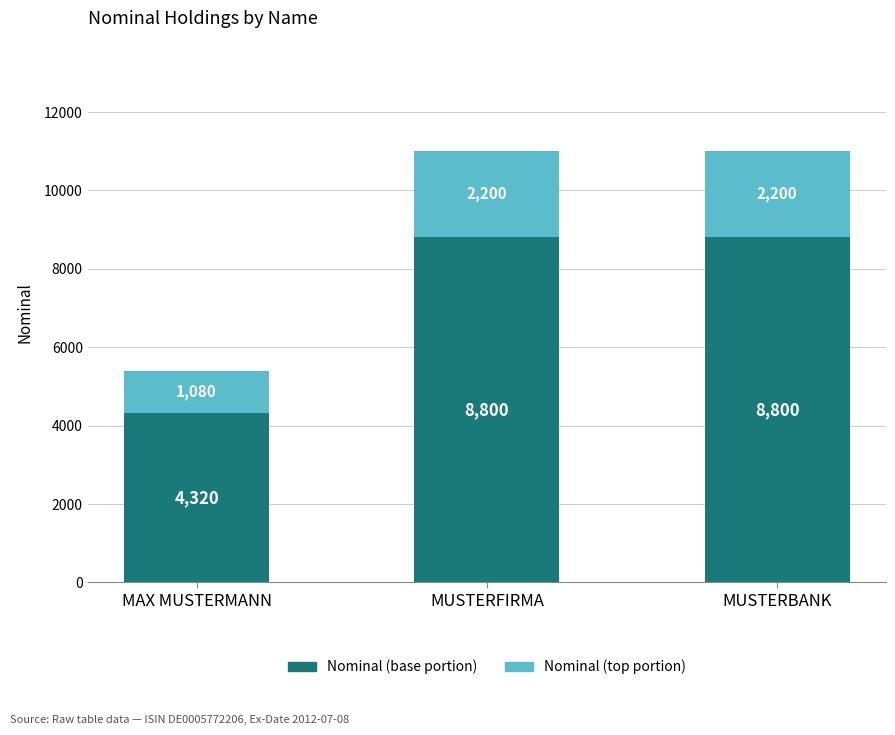

The value of Nominal (base portion) at MAX MUSTERMANN is 2440. True or false?

False